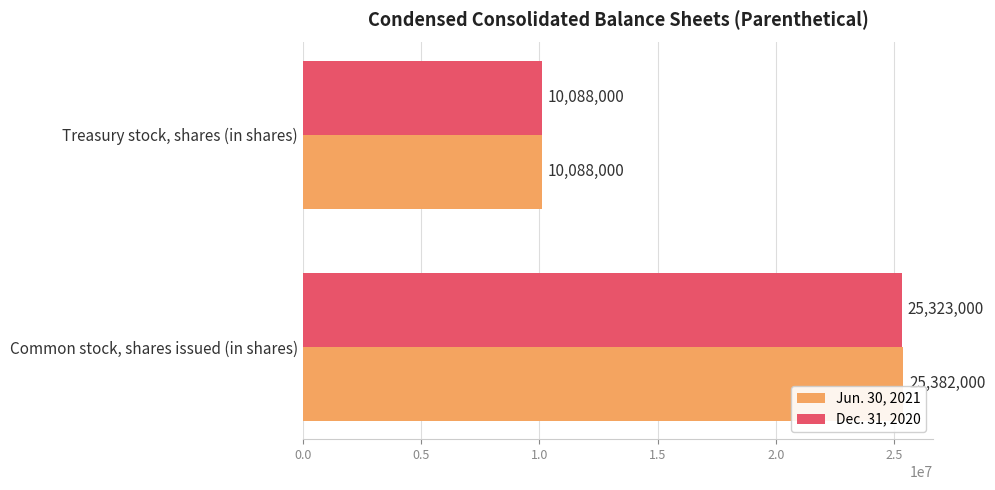

What is the minimum value shown in the chart?

10088000